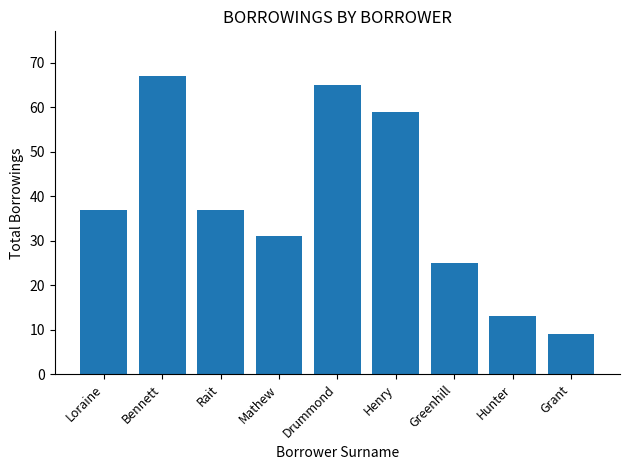

Reading left to right, extract all data points from this chart.

37	67	37	31	65	59	25	13	9